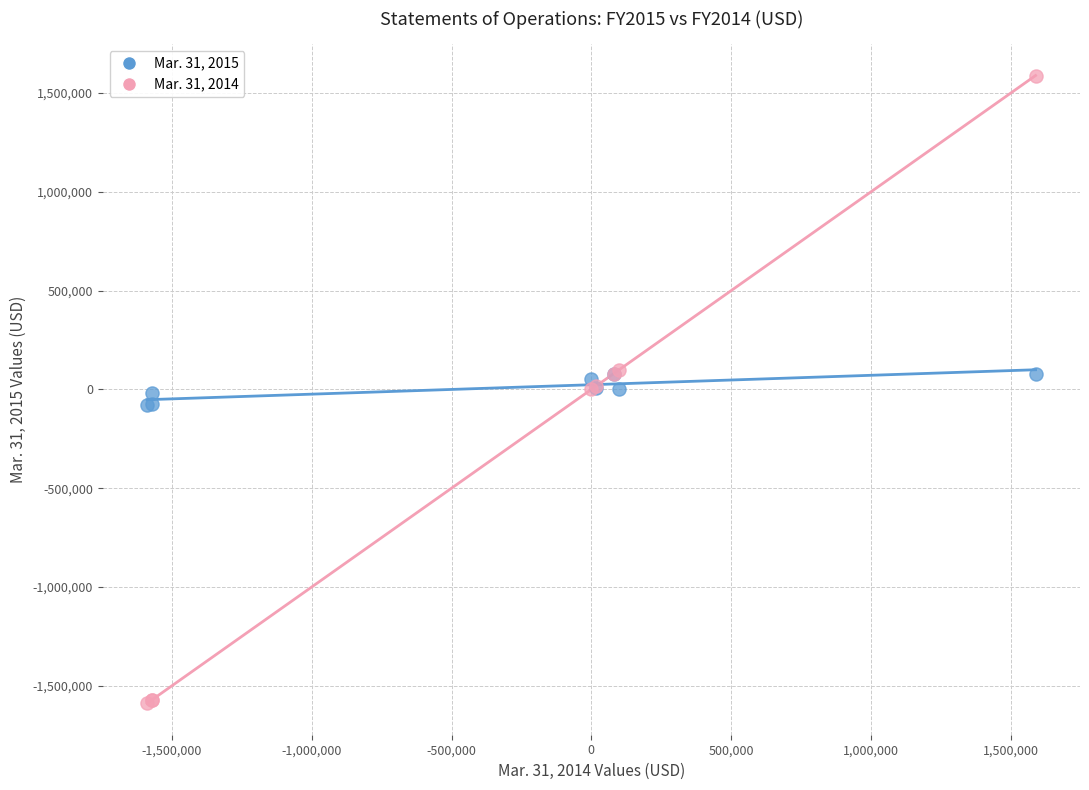

Which series contains the highest Y value?

Mar. 31, 2014